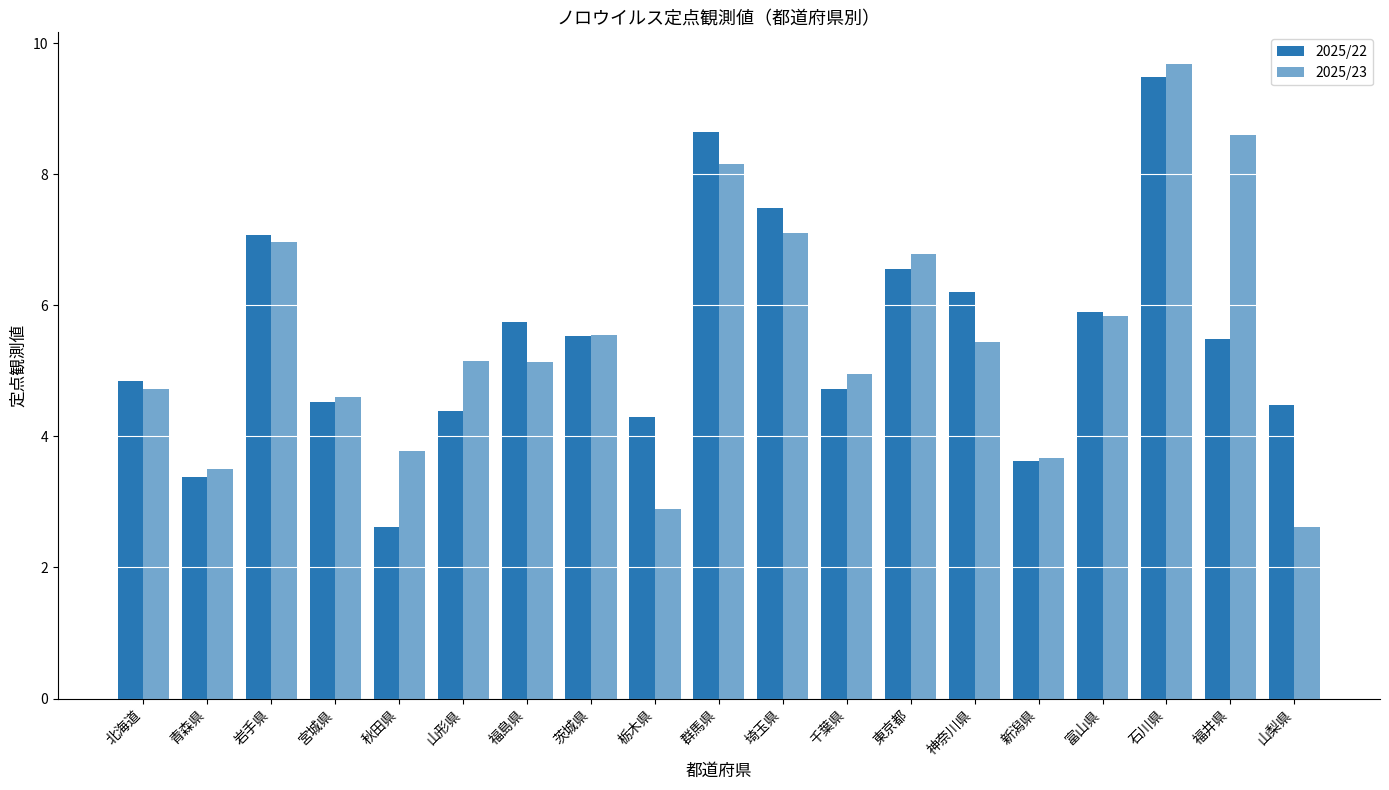

What is the sum of the 2025/23 values at 福島県 and 茨城県?

10.7